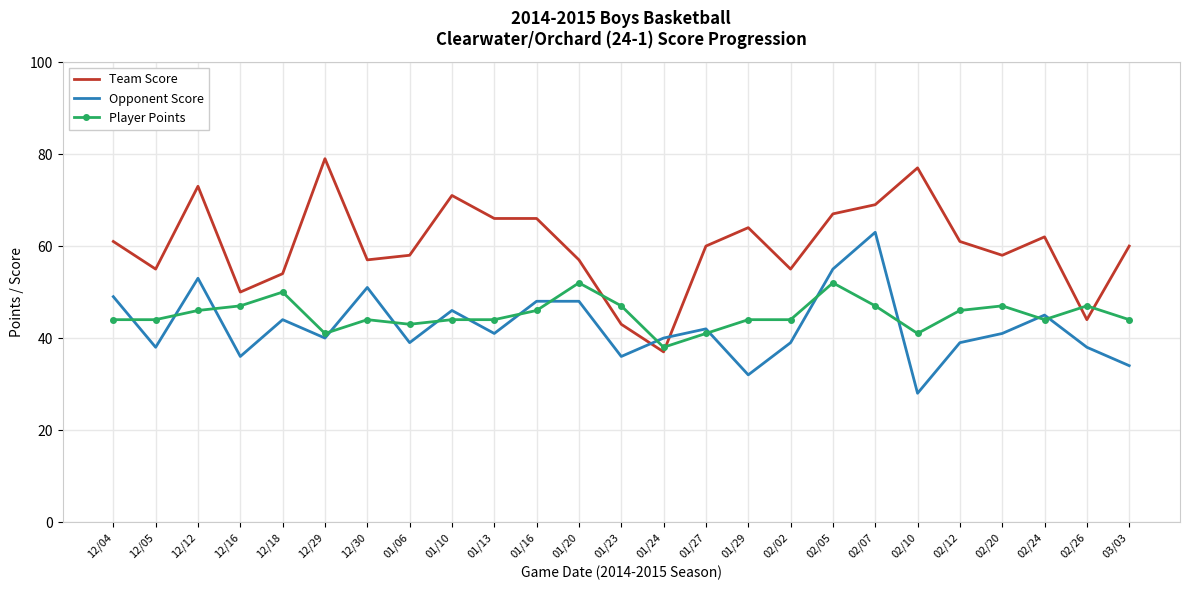

Which category has the highest value in the Opponent Score series?

02/07